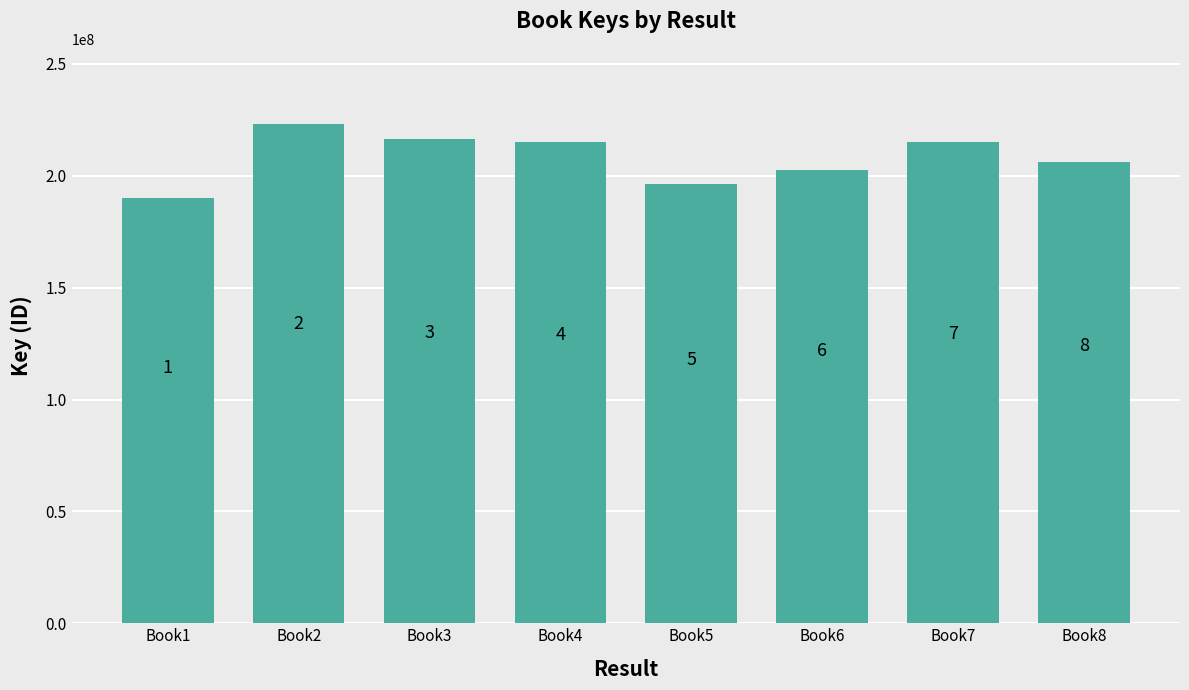

What is the value of the 8th bar from the left?

206314742